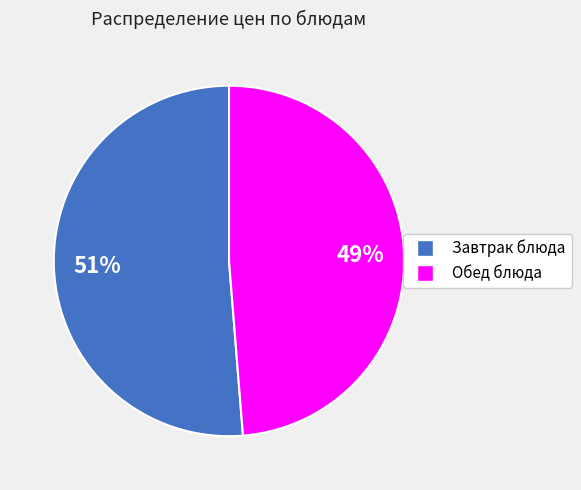

Does any single category account for the majority?

Yes